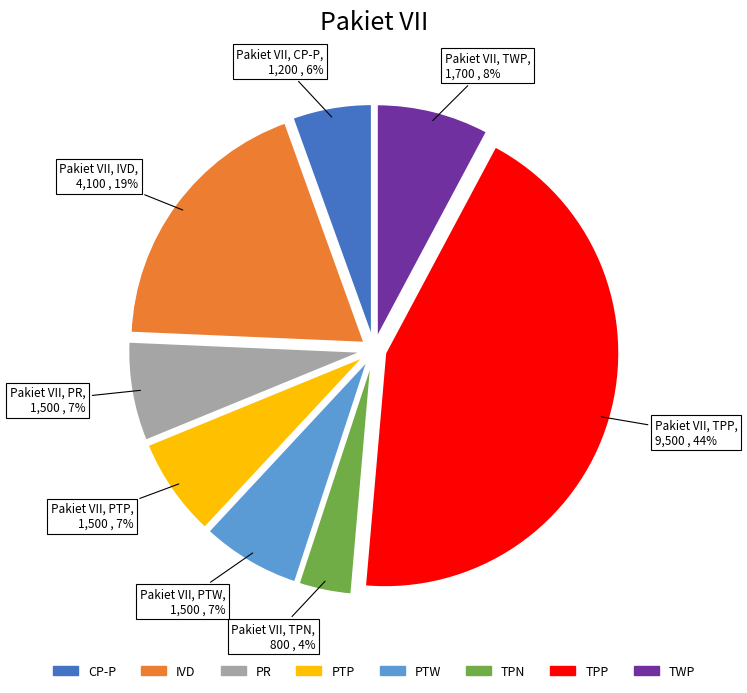

Does any single category account for the majority?

No